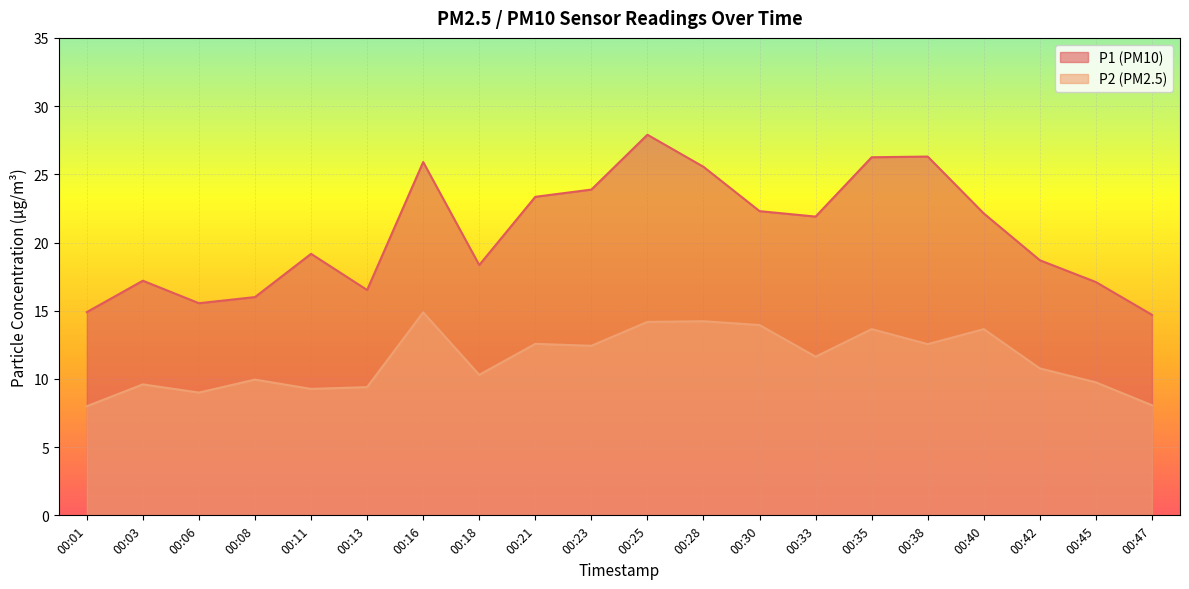

Which has a higher value, 00:47 or 00:25?

00:25